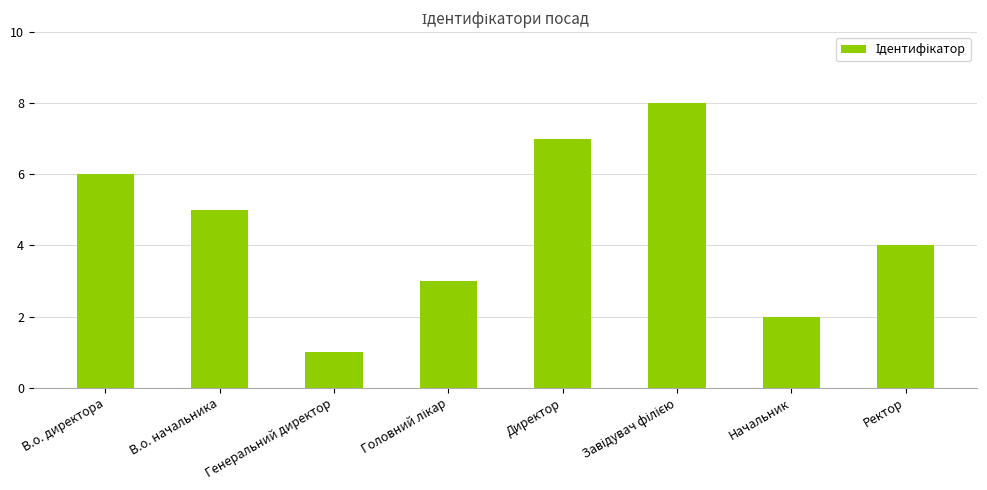

Read the value at Директор.

7